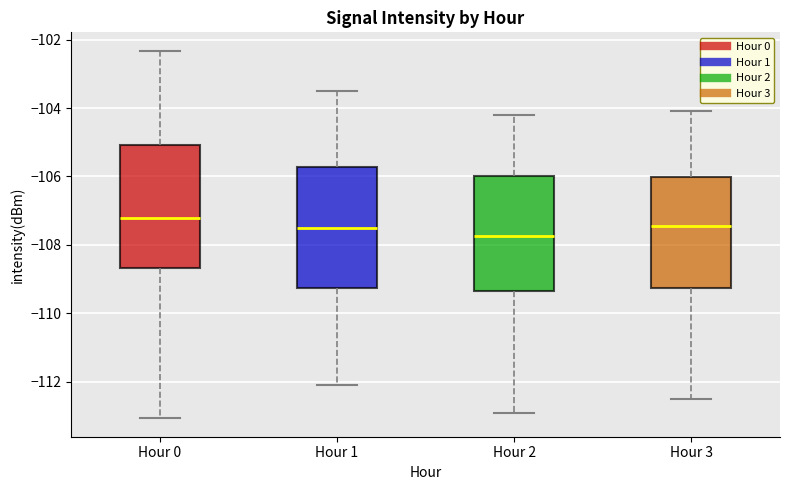

Which box has the highest median line?

Hour 0